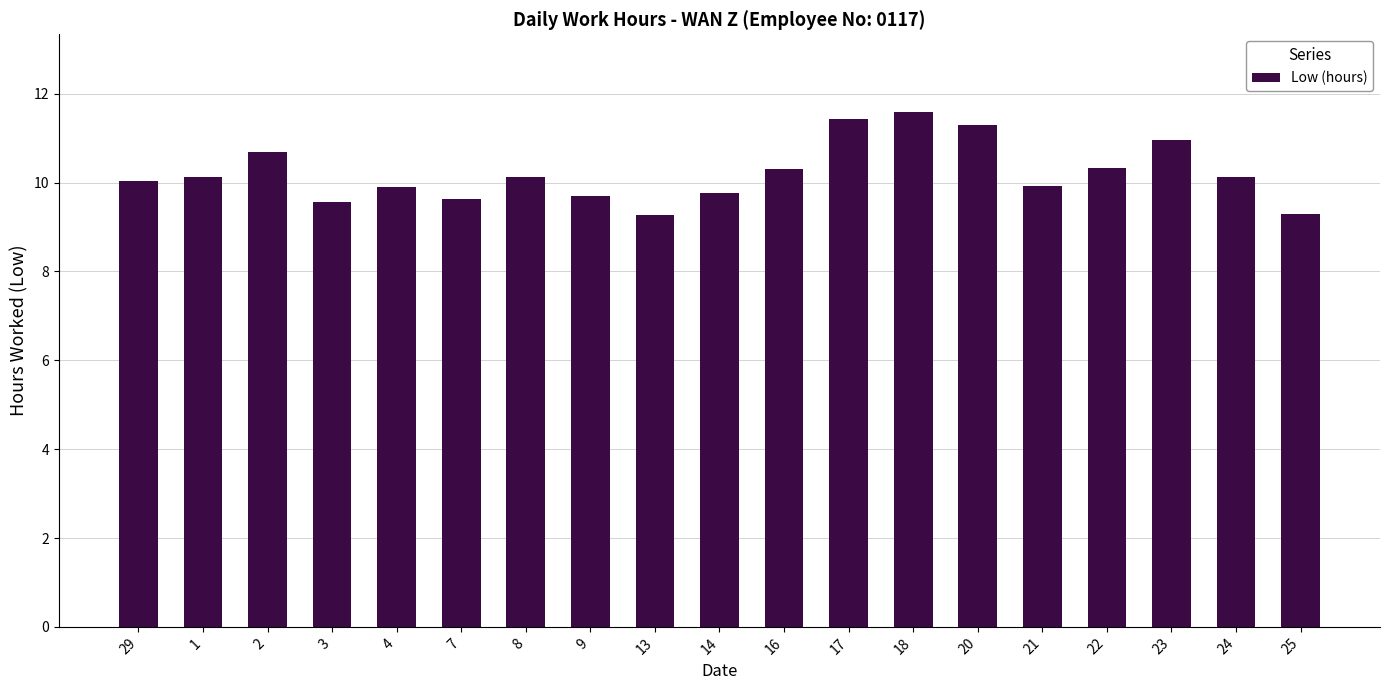

Which has a higher value, 14 or 20?

20